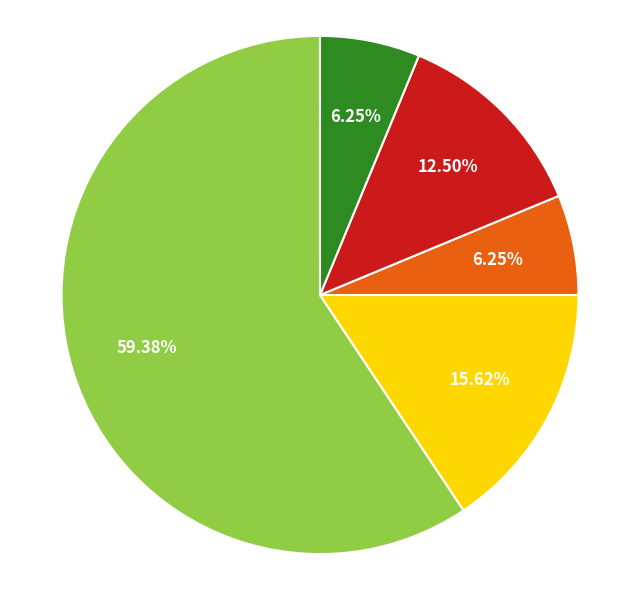

Is there a majority slice in this chart?

Yes